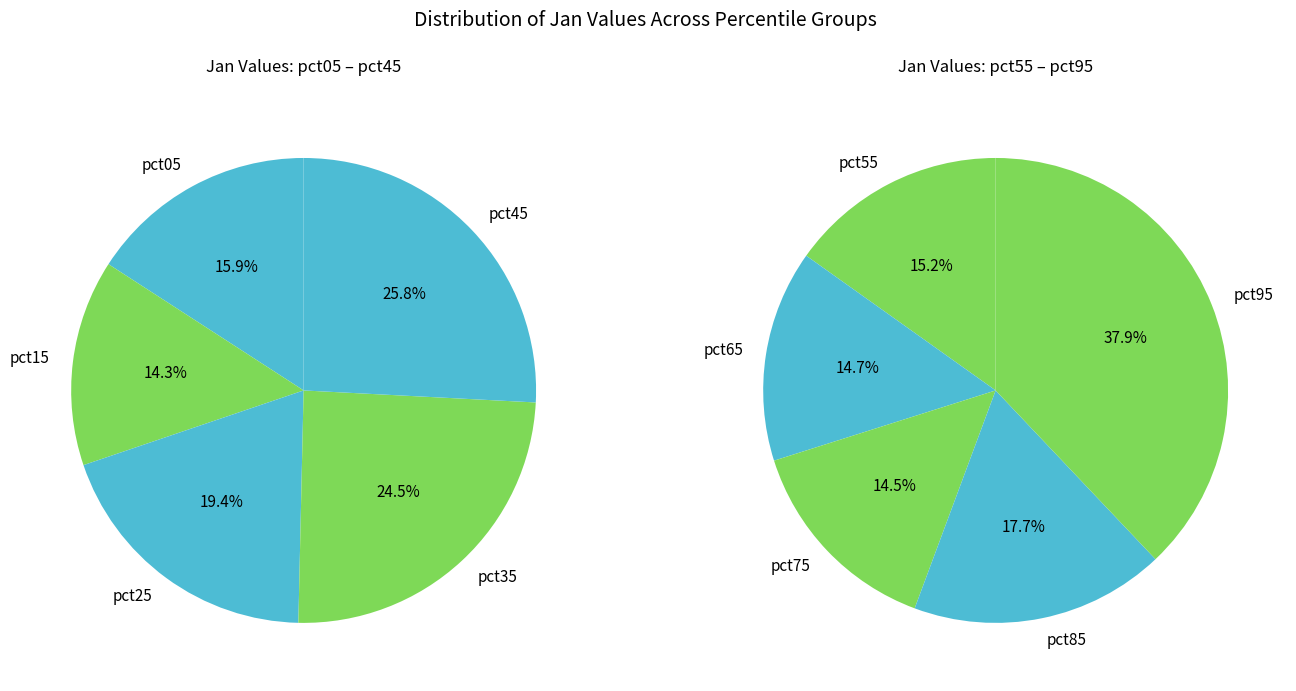

How many slices are in this pie chart?

10